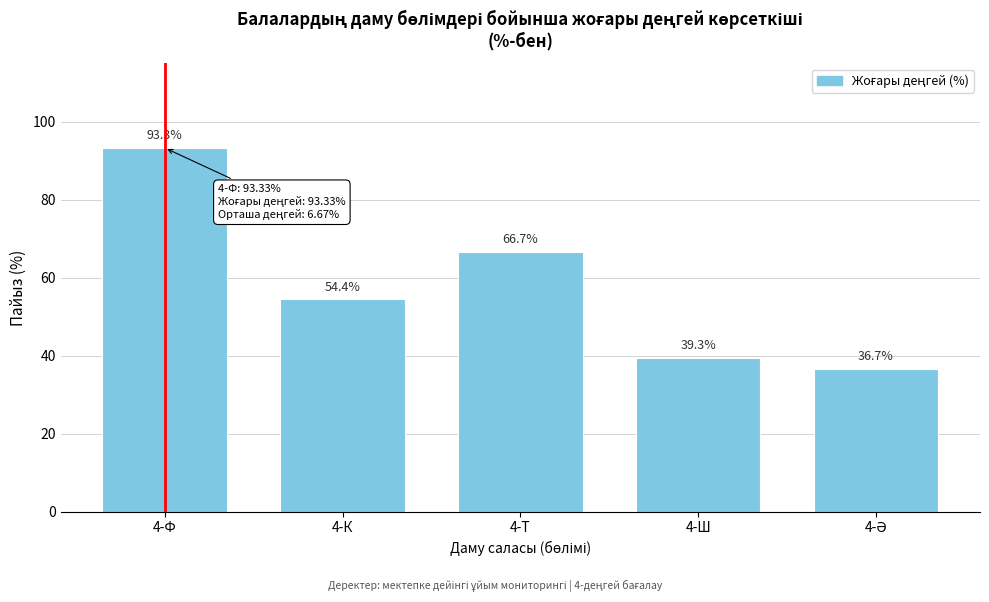

Reading left to right, extract all data points from this chart.

93.3	54.4	66.7	39.3	36.7